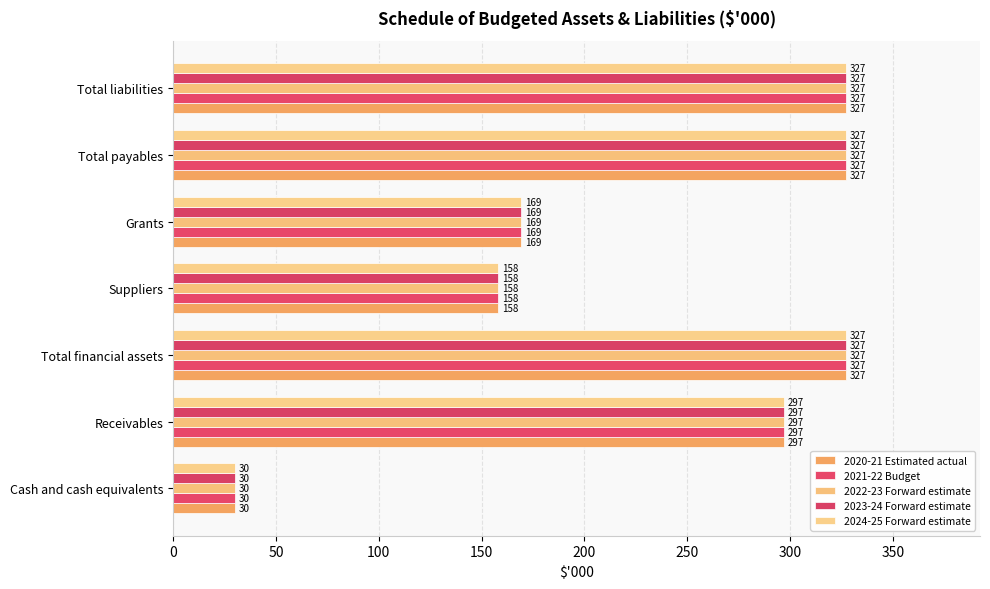

How many distinct data groups are displayed?

5